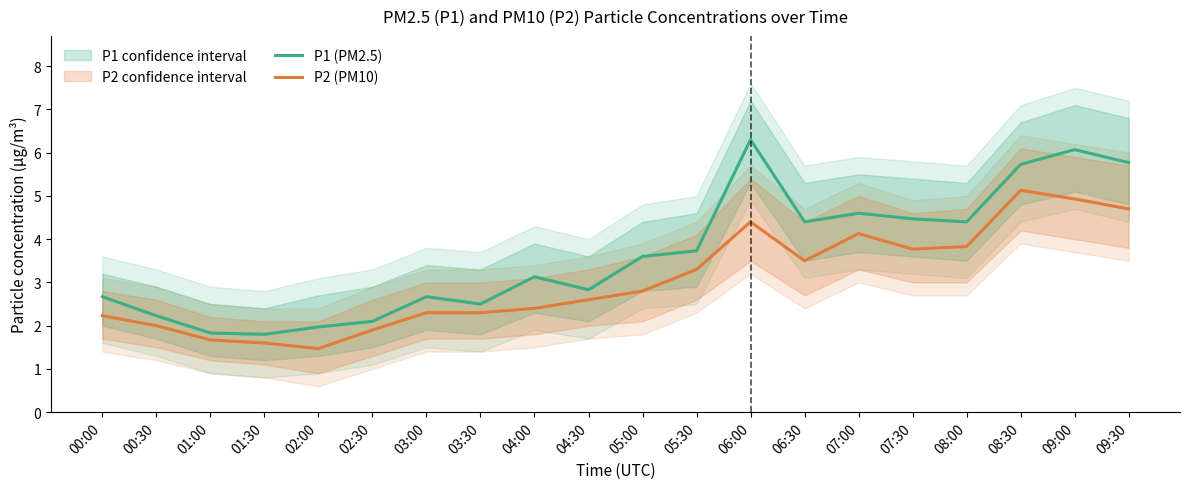

What is the average value of the P1 (PM2.5) series?

3.6